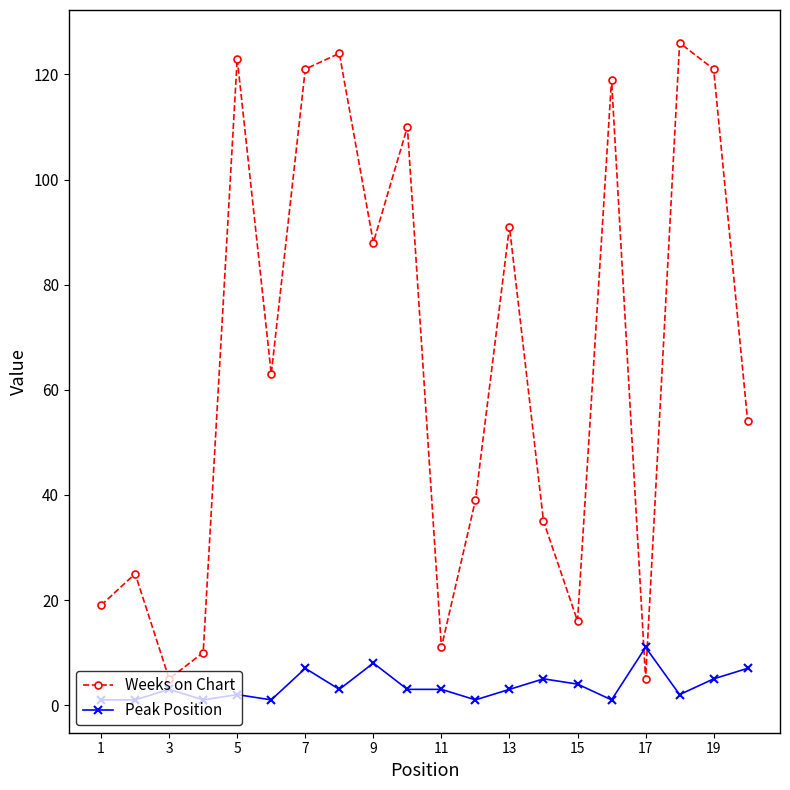

What is the difference between the second highest and minimum values in the Weeks on Chart series?

119